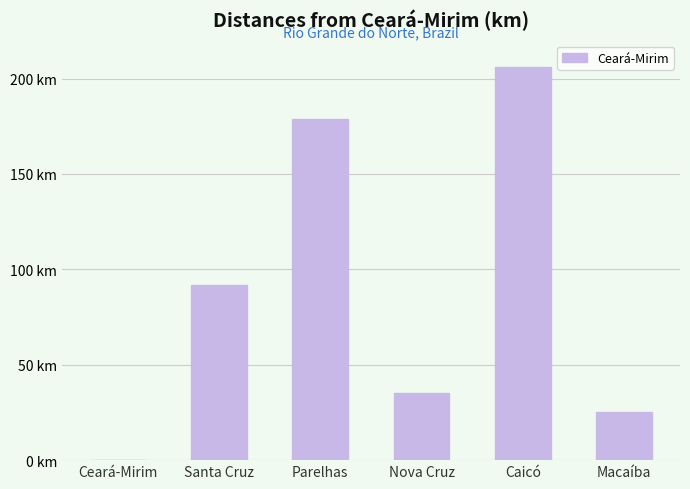

How many bars are there in total?

6